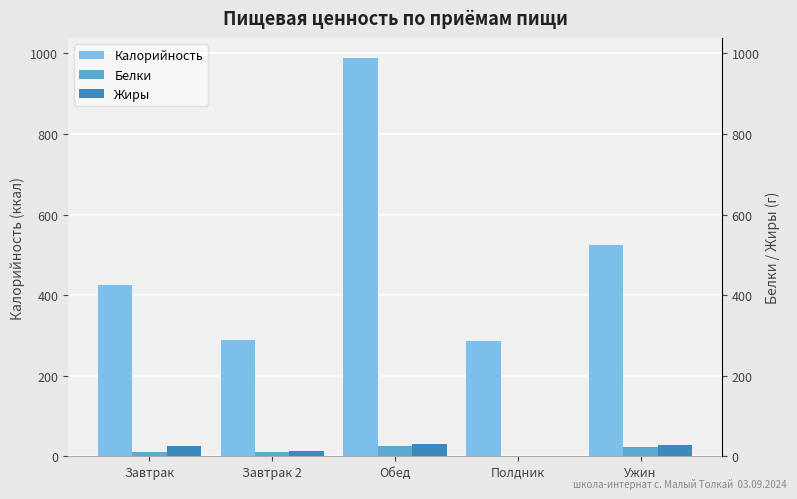

Reading left to right, list all the values displayed in this chart.

Калорийность: Завтрак=424.4	Завтрак 2=288.2	Обед=988.1	Полдник=286.7	Ужин=524.8
Белки: Завтрак=11.3	Завтрак 2=10.1	Обед=24.4	Полдник=1.4	Ужин=22.2
Жиры: Завтрак=25.2	Завтрак 2=12.9	Обед=31.6	Полдник=0.0	Ужин=28.6